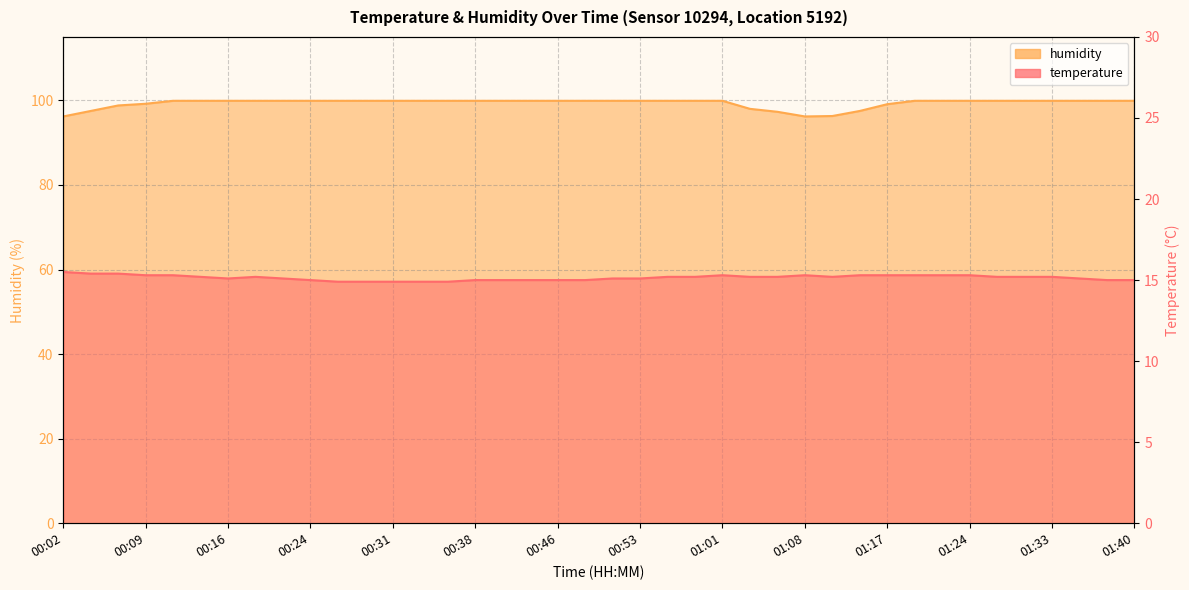

At which label does humidity reach its peak?

00:11